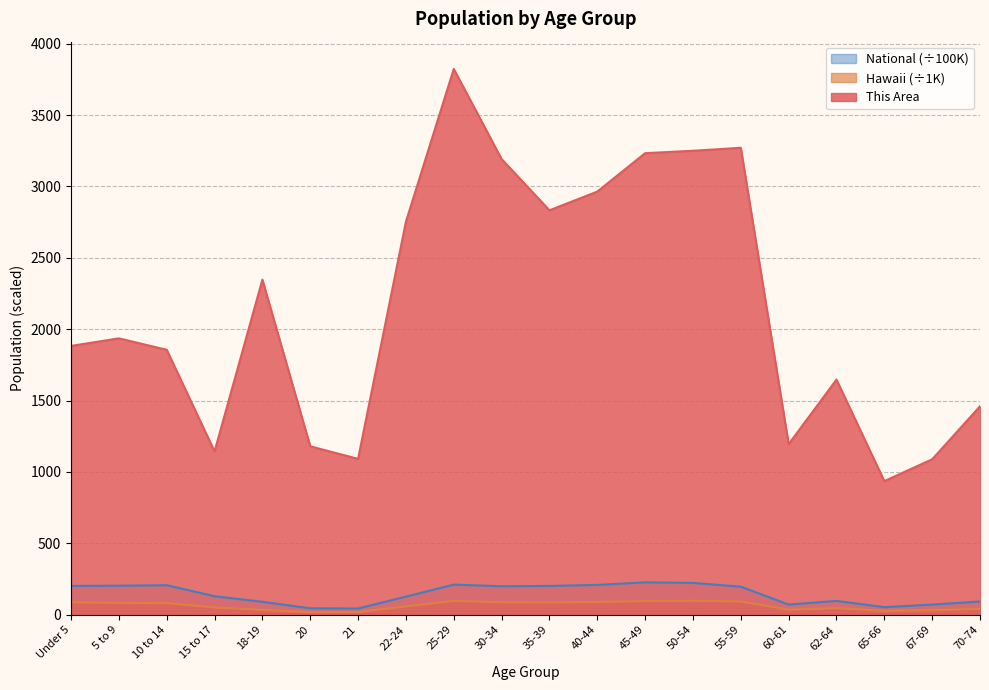

What are all the series names shown in the legend?

National (÷100K), Hawaii (÷1K), This Area